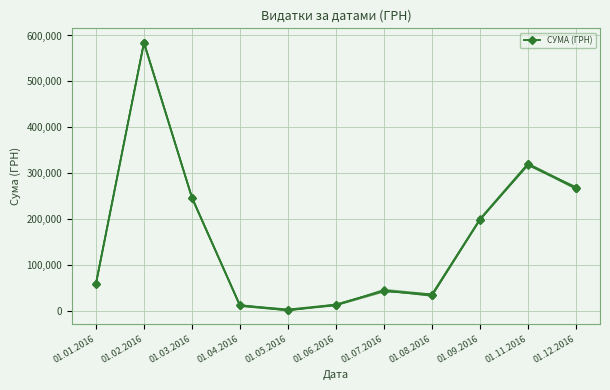

True or false: СУМА (ГРН) варіант 4 has a value of 482571.7 at 01.12.2016.

False